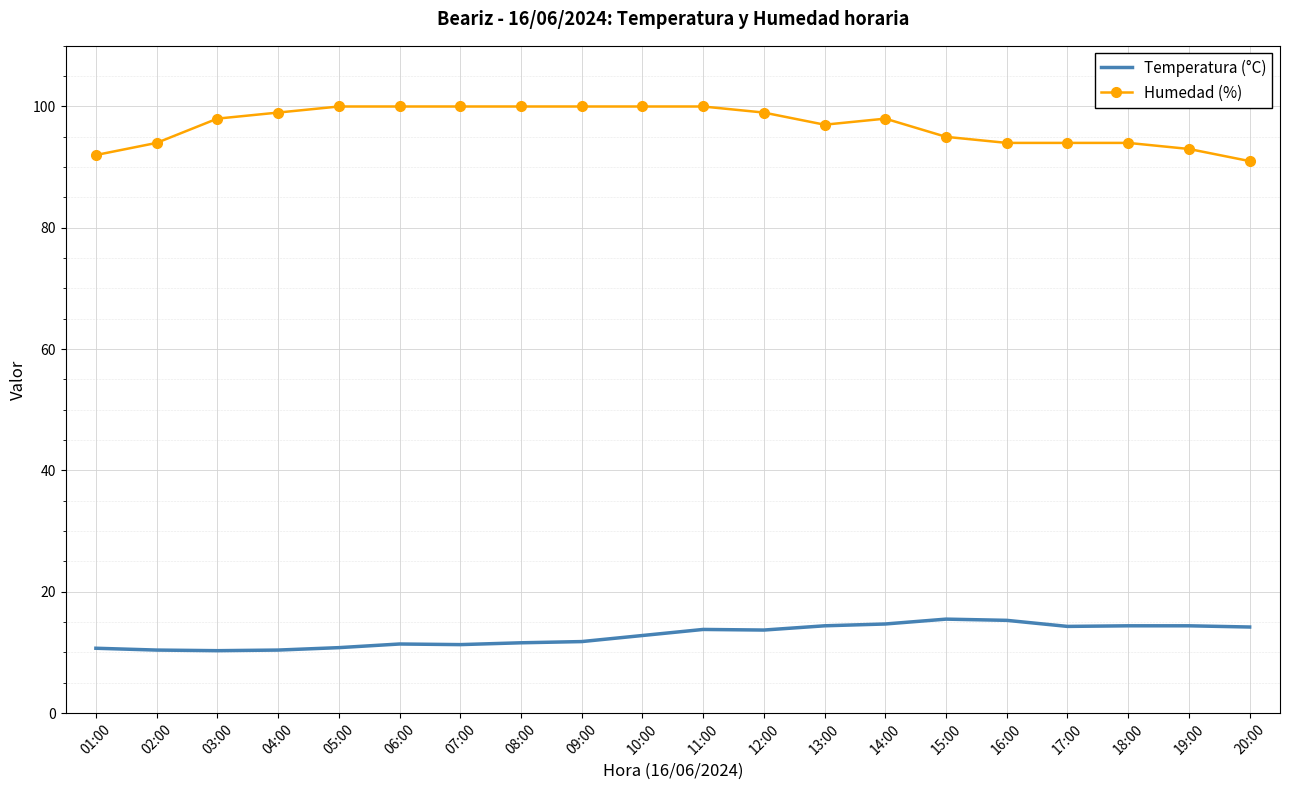

At which label is Humedad (%) closest to 95?

15:00